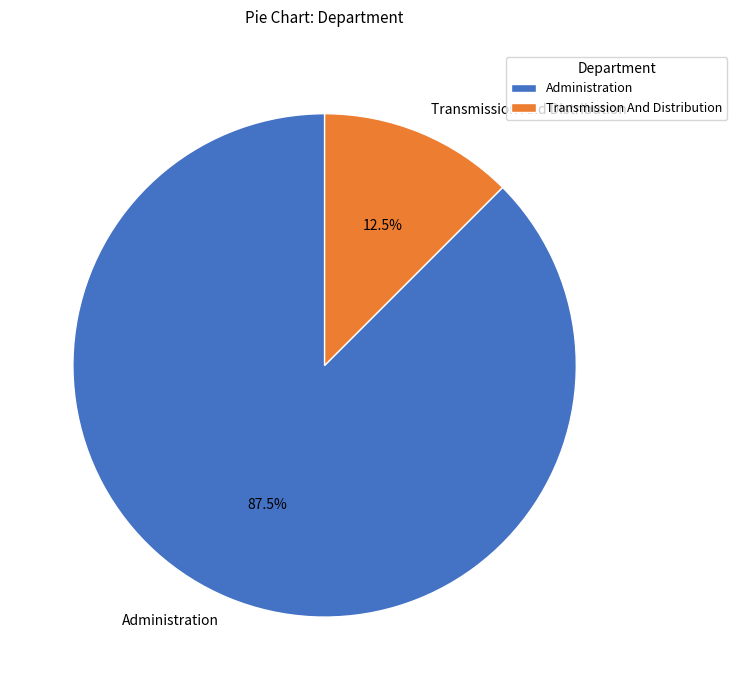

Which slice is the smallest?

Transmission And Distribution